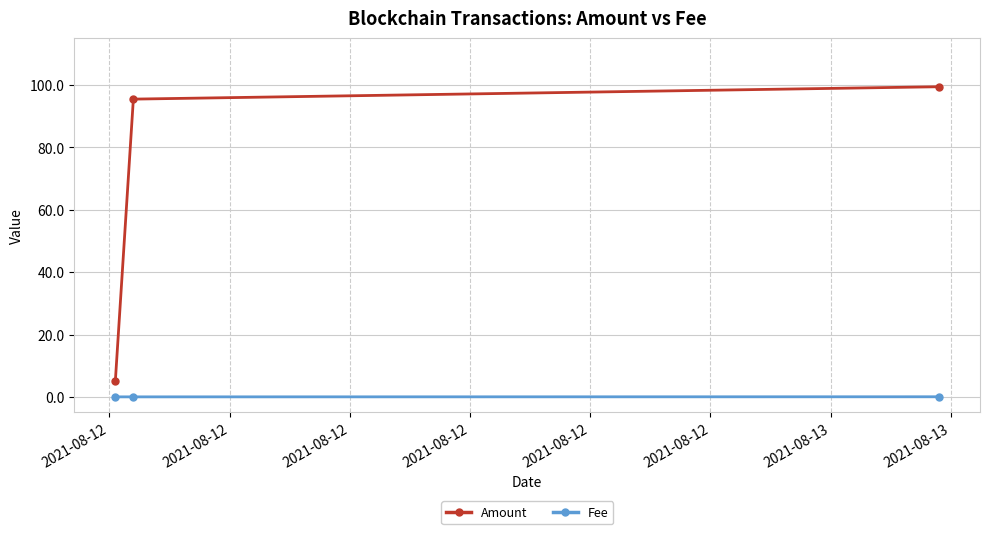

What is the difference between the maximum and minimum values in the Amount series?

94.5